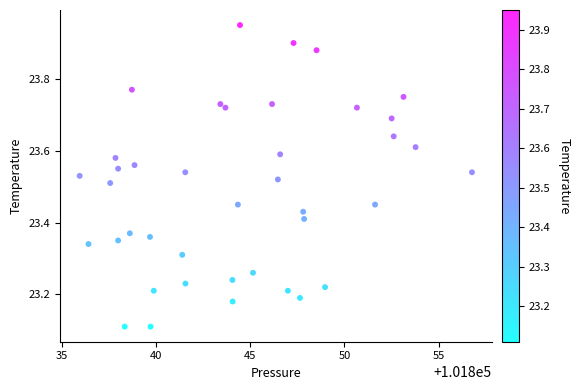

What is the range of X values (max minus min)?

20.8